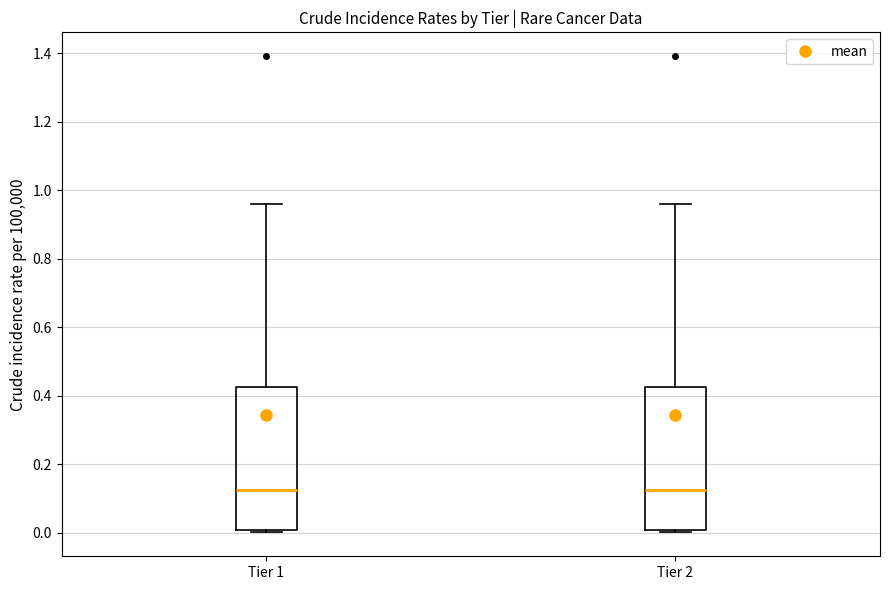

Reading left to right, read every box against the y-axis: the position of its median line, the range the box covers, and the ends of its whiskers. The values are not printed on the chart, so give them approximately, as read against the axis.

Tier 1: median 0.12, box 0.00 to 0.42, whiskers 0.00 (just below the box's lower edge) to 0.96
Tier 2: median 0.12, box 0.00 to 0.42, whiskers 0.00 (just below the box's lower edge) to 0.96